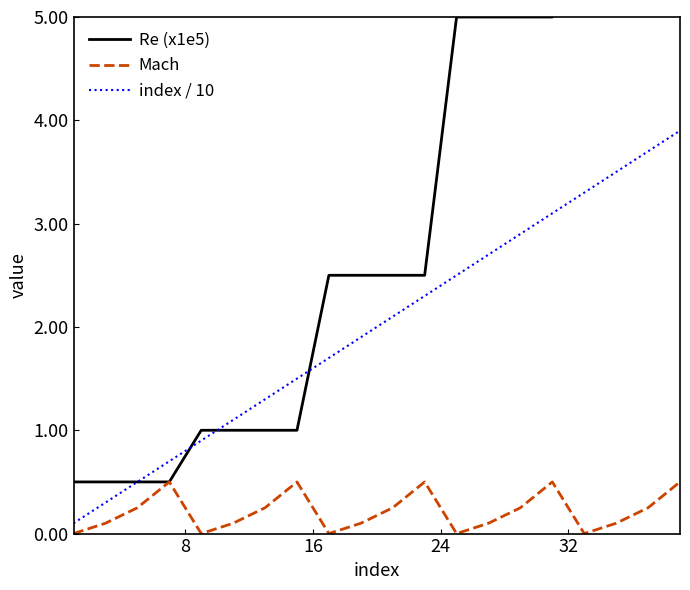

Which series has the largest range (max minus min)?

Re (x1e5)